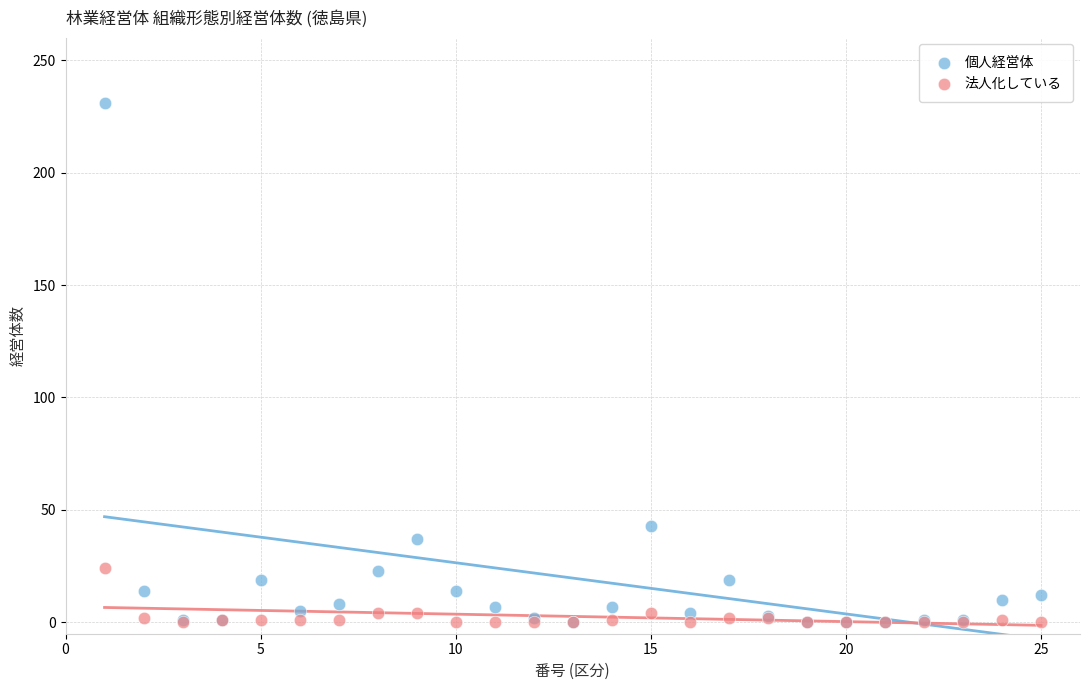

What are all the series names shown in the legend?

個人経営体, 法人化している